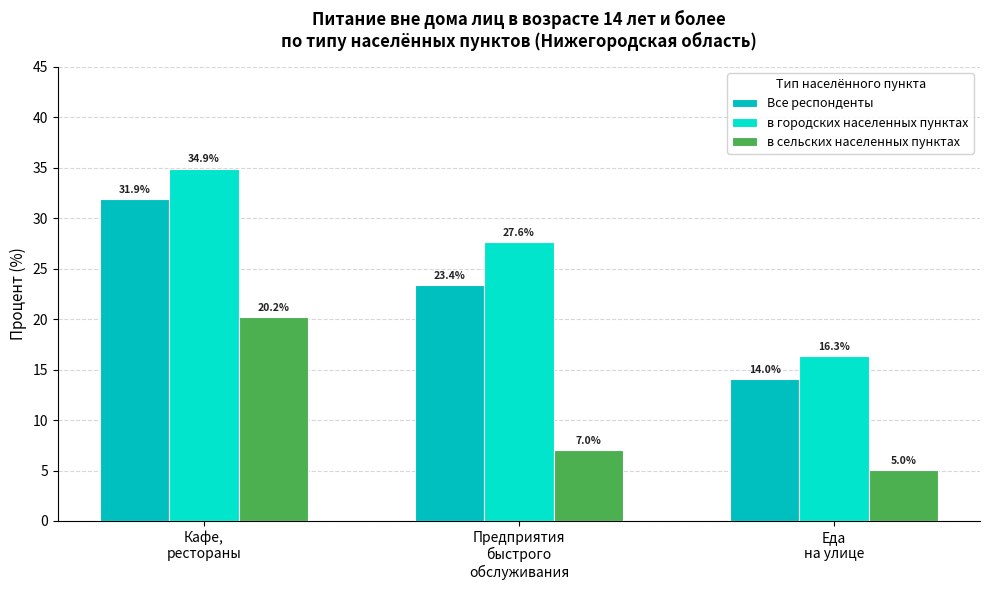

Rank the series at Кафе,
рестораны from lowest to highest value.

в сельских населенных пунктах, Все респонденты, в городских населенных пунктах